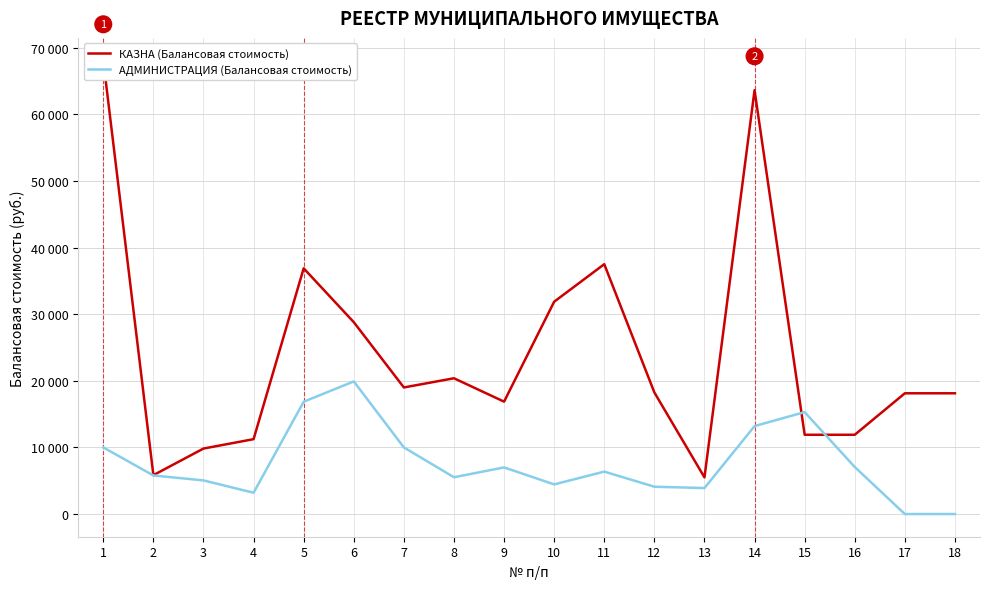

At which category is the sum across all series the highest?

1